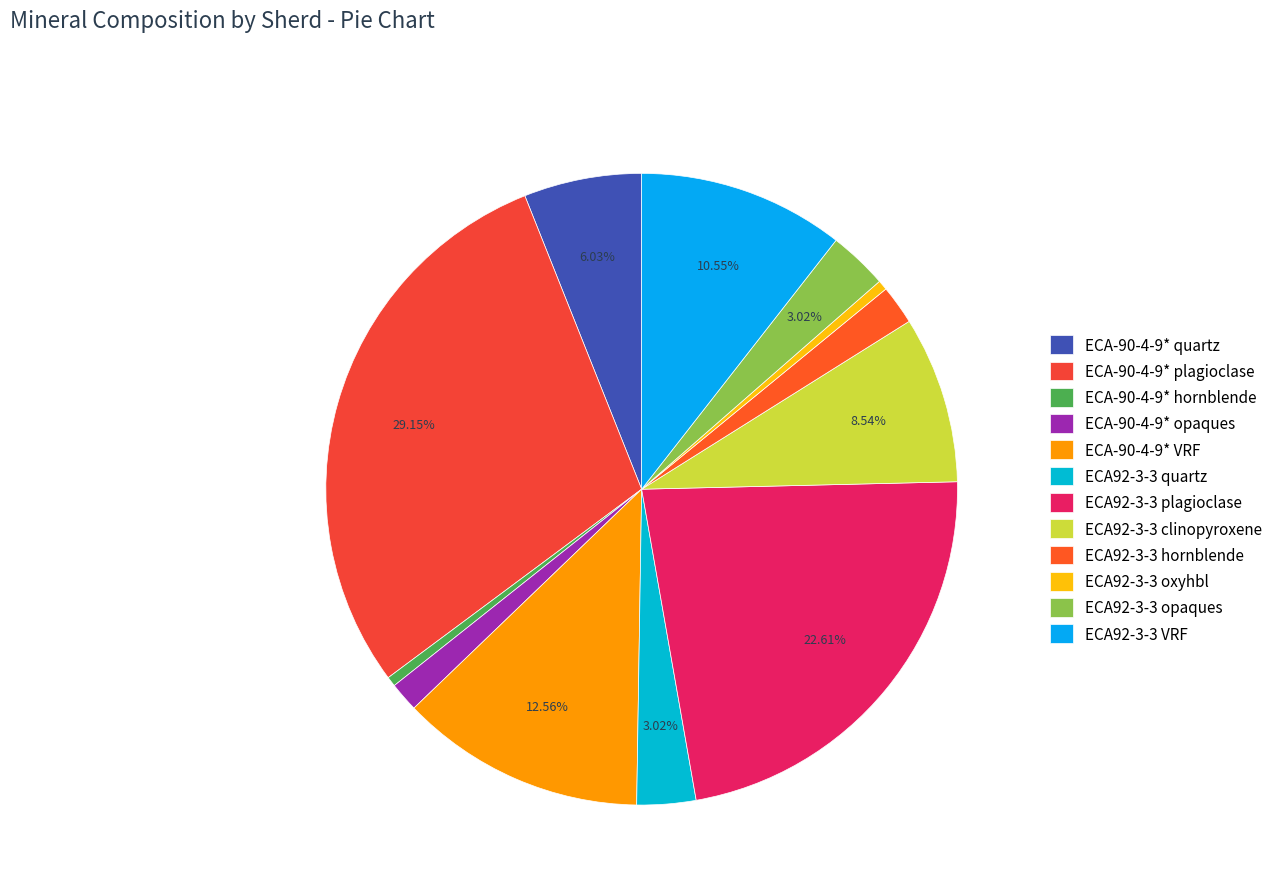

Combined, do ECA-90-4-9* opaques and ECA92-3-3 quartz account for over 50%?

No